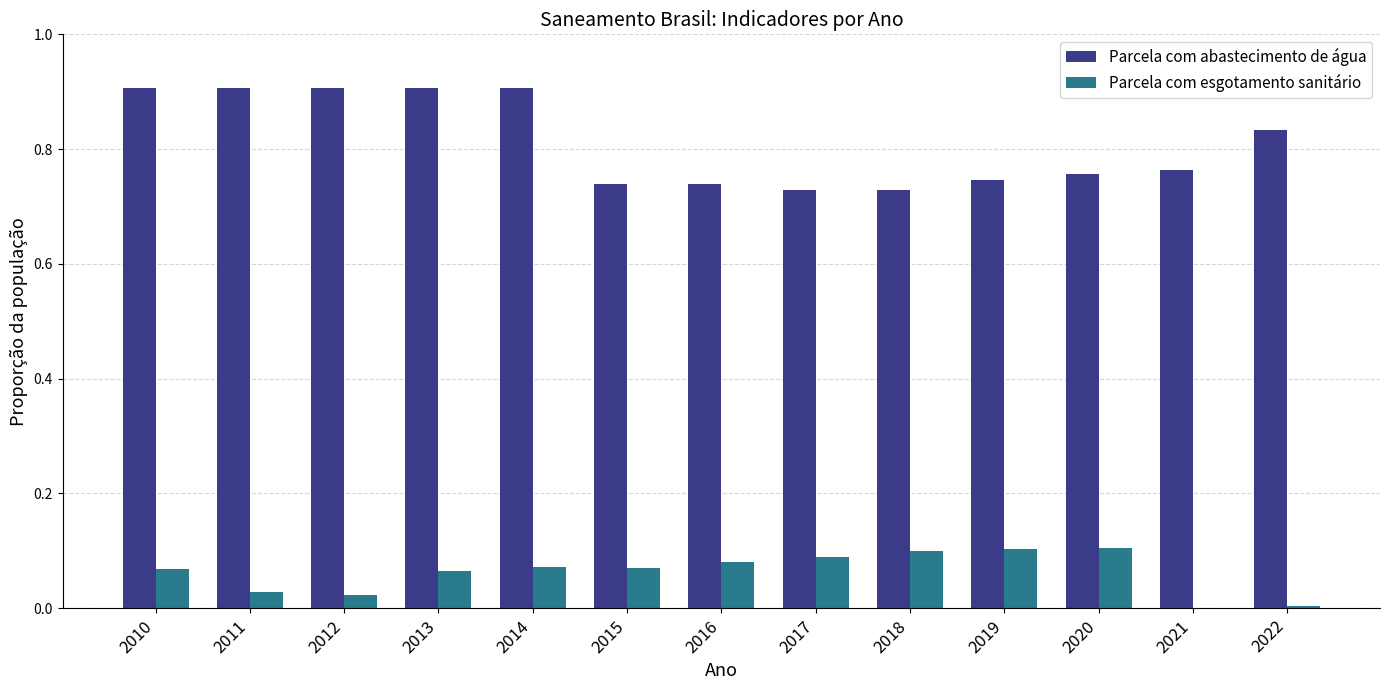

The value of Parcela com esgotamento sanitário at 2013 is 0.0. True or false?

False